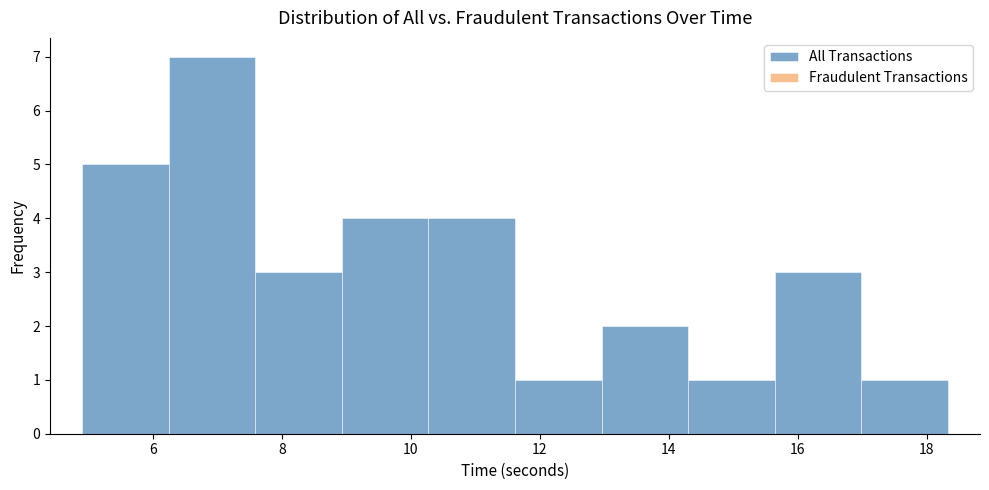

Reading left to right, list every bar in this chart as the range it spans on the x-axis followed by its height. Neither the bar edges nor the heights are printed on the chart, so give them approximately, as read against the axes.

5.0 to 6.2: 5
6.2 to 7.6: 7
7.6 to 9.0: 3
9.0 to 10.2: 4
10.2 to 11.6: 4
11.6 to 13.0: 1
13.0 to 14.4: 2
14.4 to 15.6: 1
15.6 to 17.0: 3
17.0 to 18.4: 1